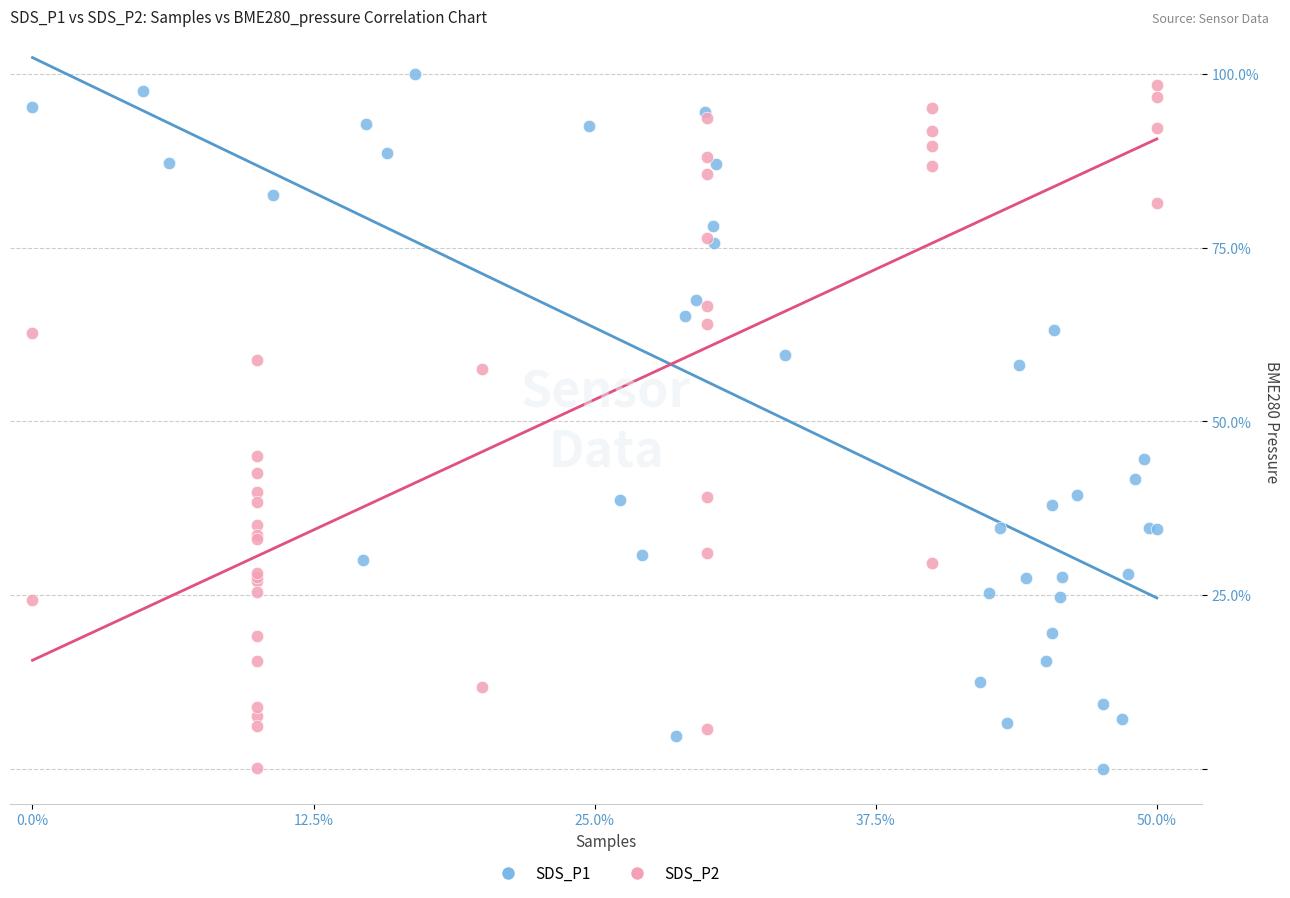

Which series has the widest spread of Y values?

SDS_P1